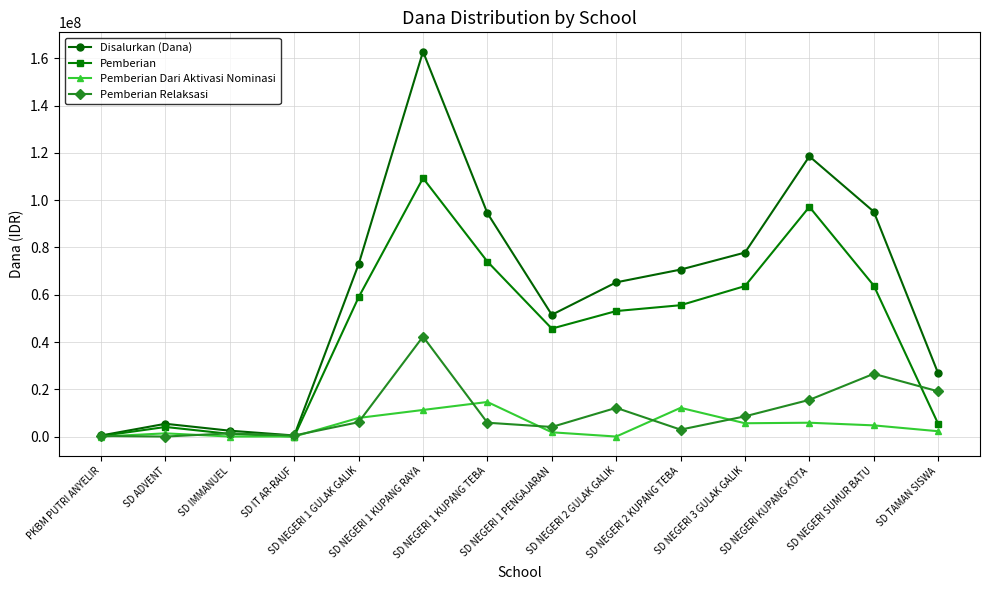

What is the value of the Pemberian point at the 1st from the left?

225000